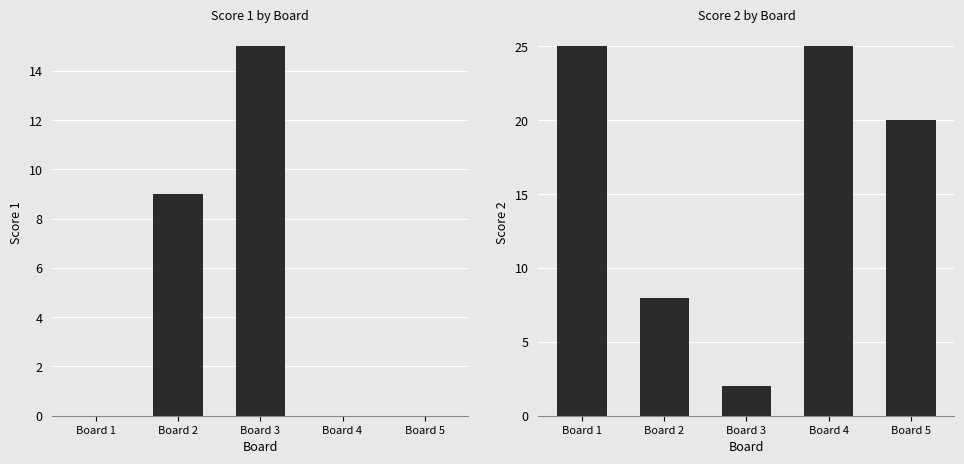

What is the greatest value displayed?

25